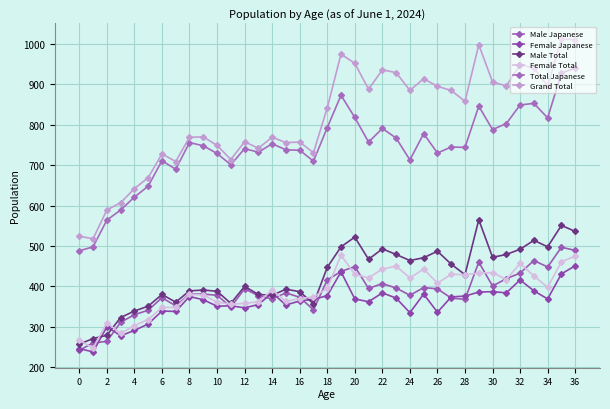

What is the sum of all Female Total values?

14367